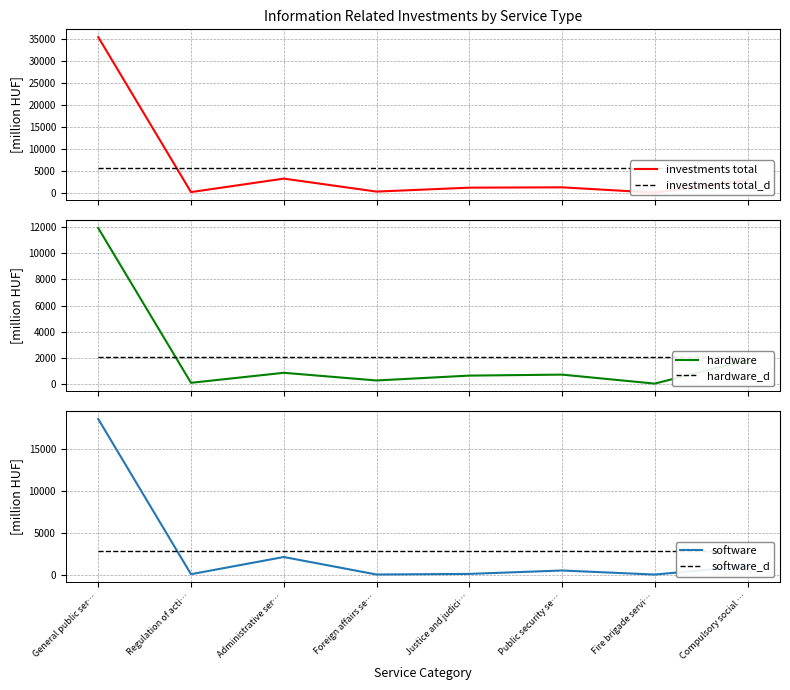

Does the chart display data point markers on the line(s)?

No